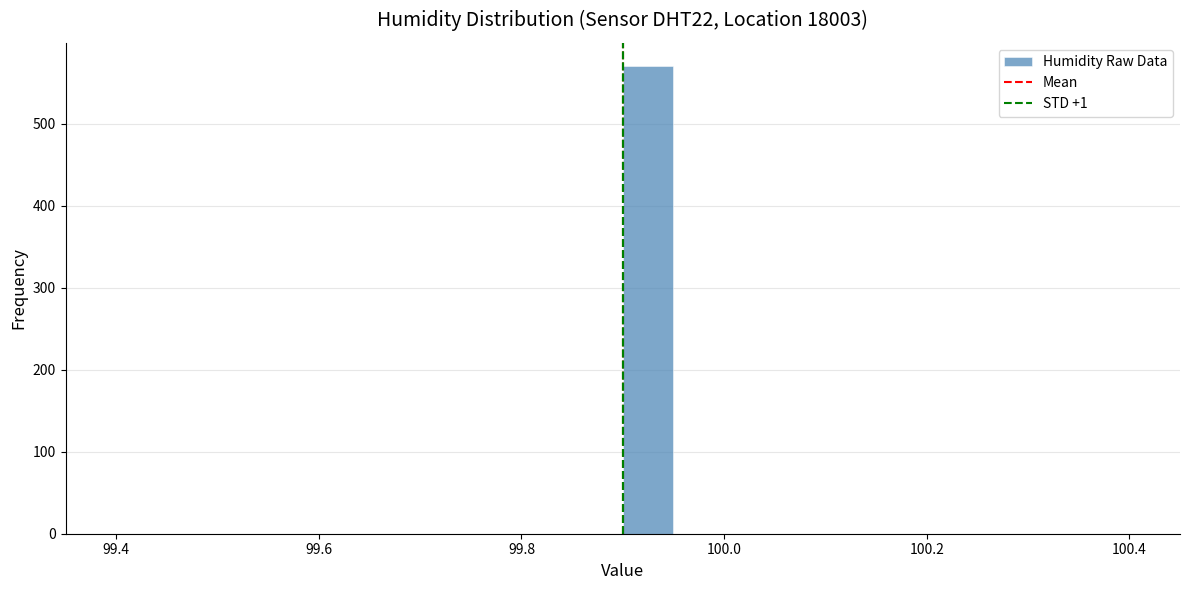

Around what value on the x-axis is the tallest bar? Give the approximate position of its centre, as read against the axis.

99.92